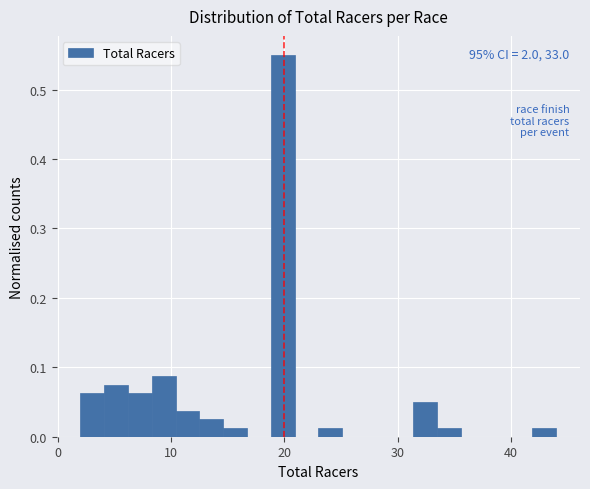

Read against the x-axis, roughly where is the centre of the tallest bar?

20